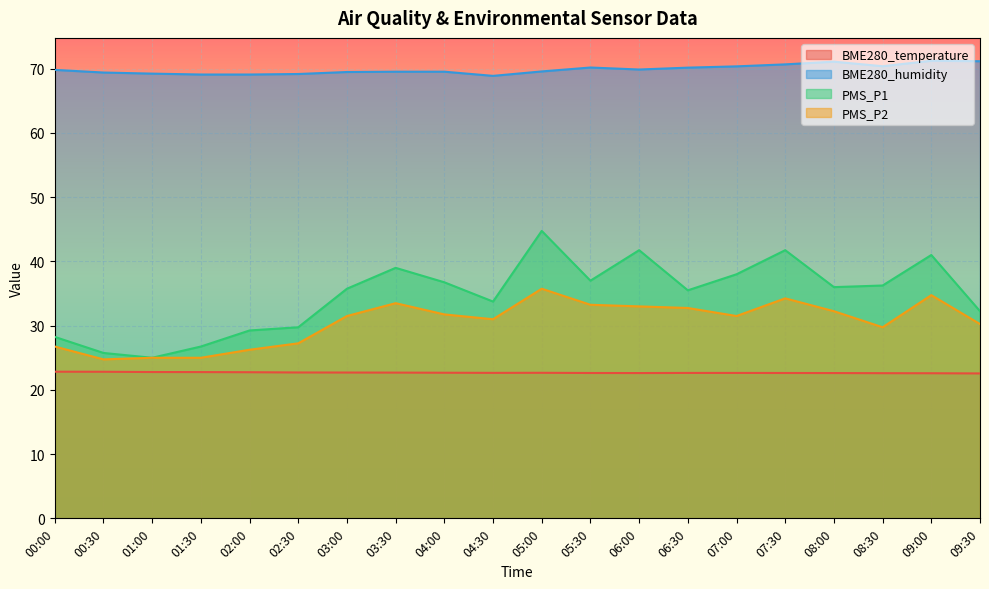

Count the number of categories in the chart.

20